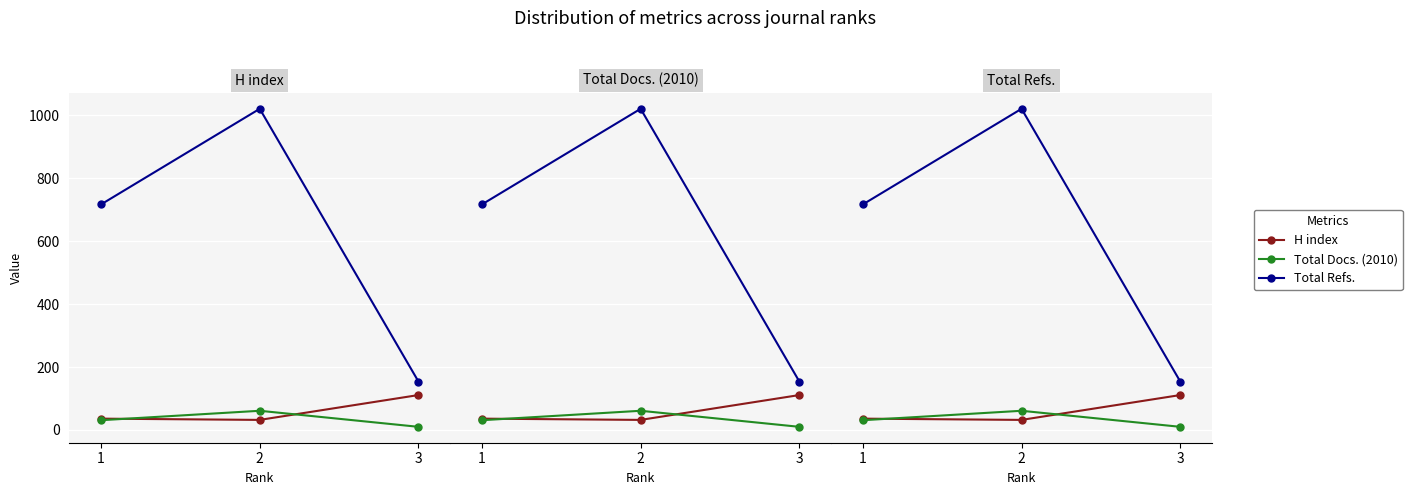

The value of Total Refs. at 2 is 1786. True or false?

False